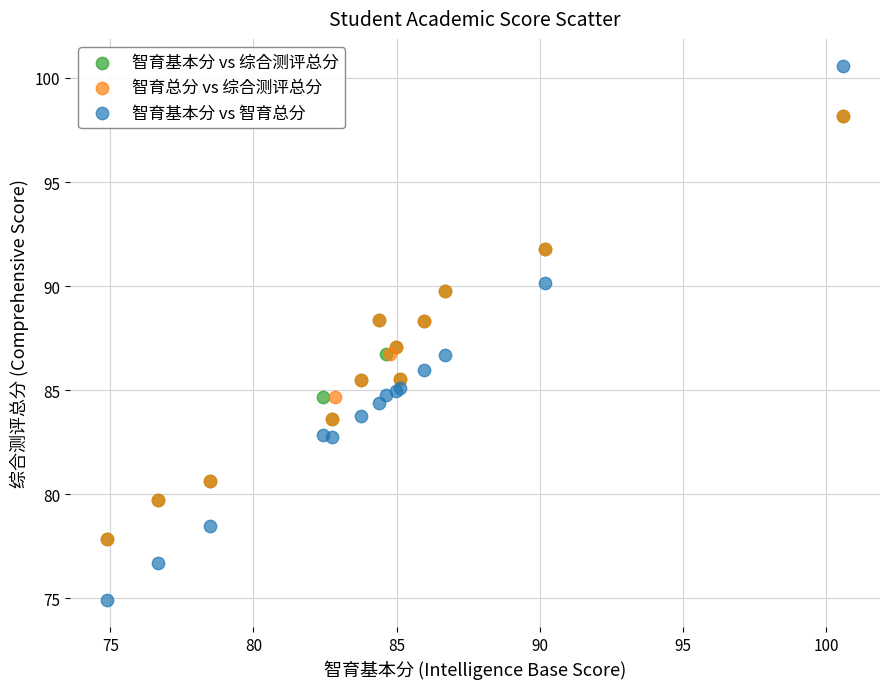

Which series reaches the minimum Y coordinate?

智育基本分 vs 智育总分